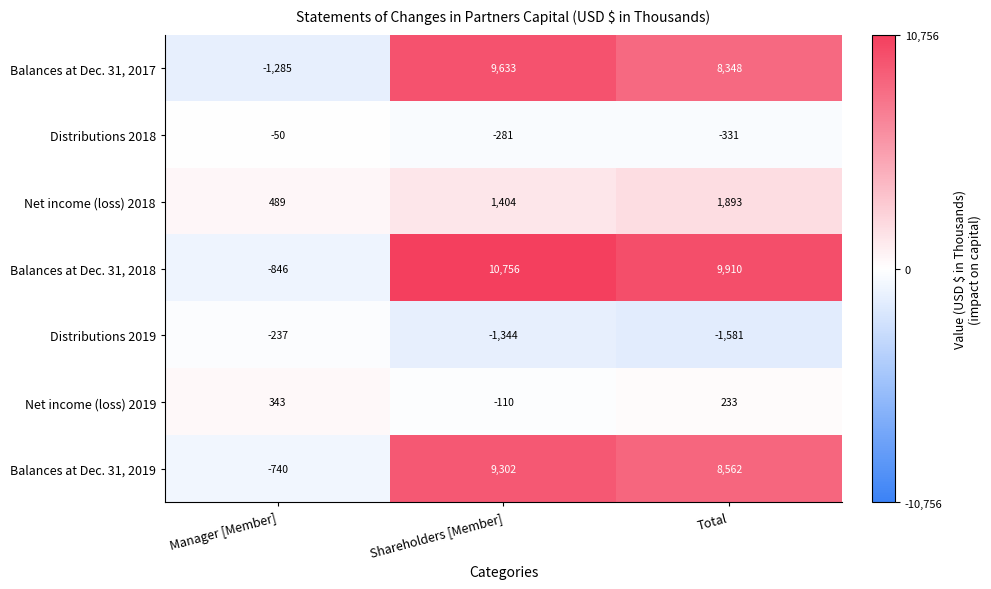

Where does the Balances at Dec. 31, 2017 series first go above 8348?

Shareholders [Member]